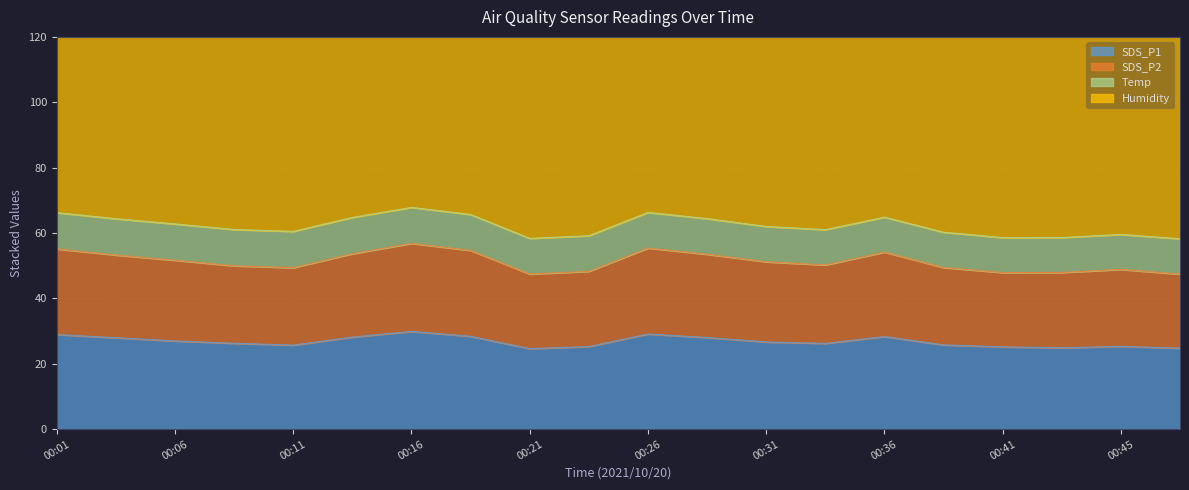

What is the lowest value of the SDS_P1 series?

24.6